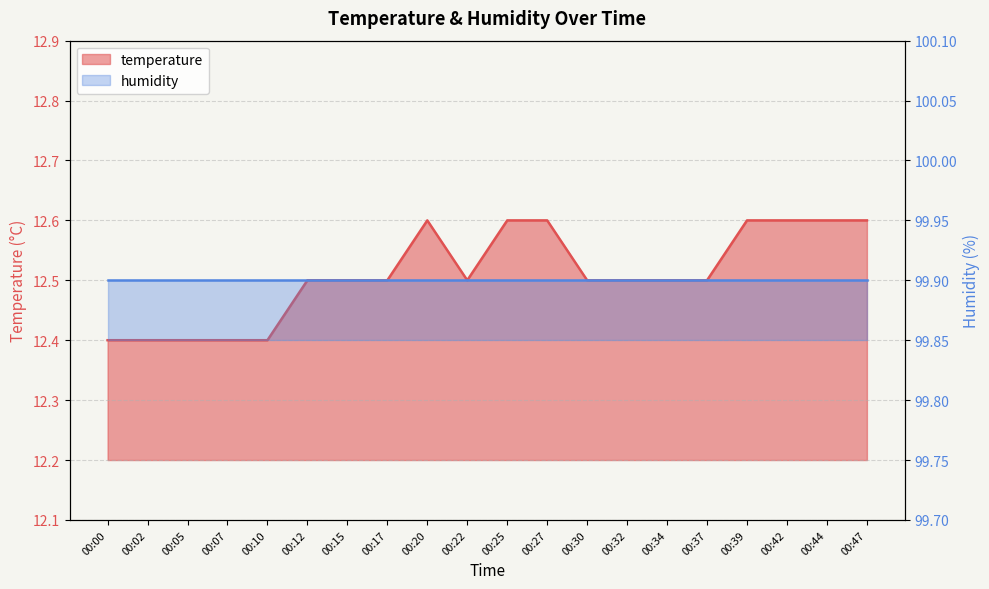

What is the difference between the second highest and minimum values?

0.2